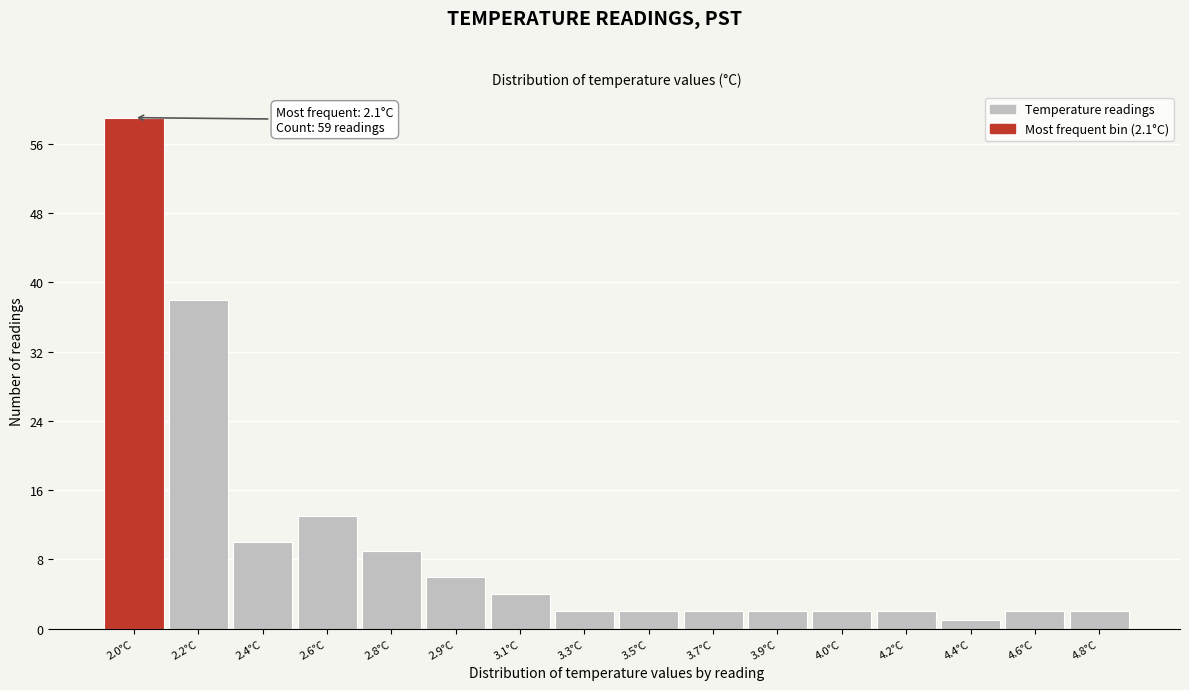

Reading left to right, what are all the values shown in this chart?

2.0°C=59	2.2°C=38	2.4°C=10	2.6°C=13	2.8°C=9	2.9°C=6	3.1°C=4	3.3°C=2	3.5°C=2	3.7°C=2	3.9°C=2	4.0°C=2	4.2°C=2	4.4°C=1	4.6°C=2	4.8°C=2